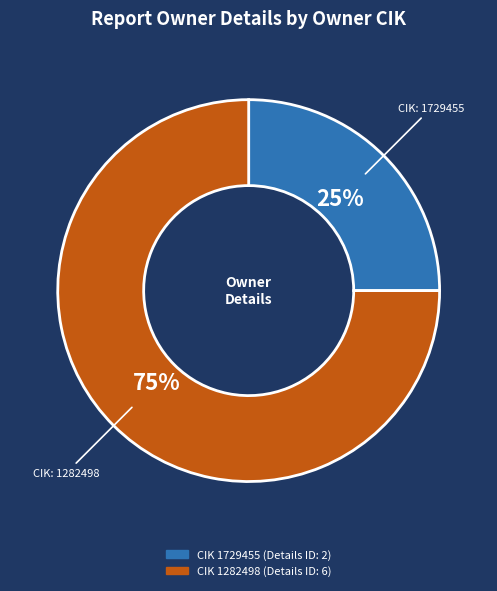

To the nearest percent, what is the difference between the largest and smallest slice percentages?

50%